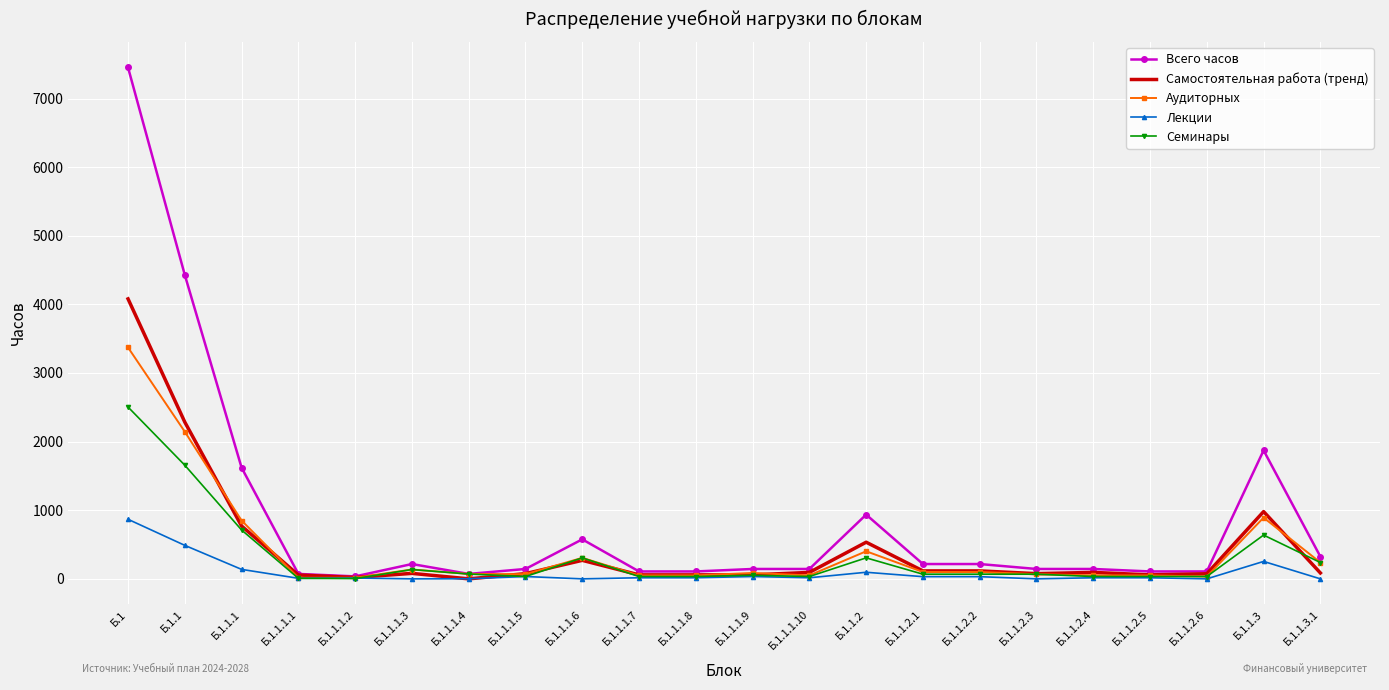

Count the number of categories in the chart.

22